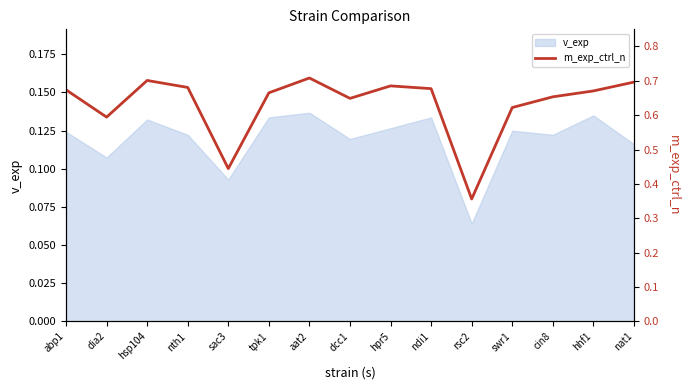

True or false: there are more than 2 points higher than both neighbors.

True